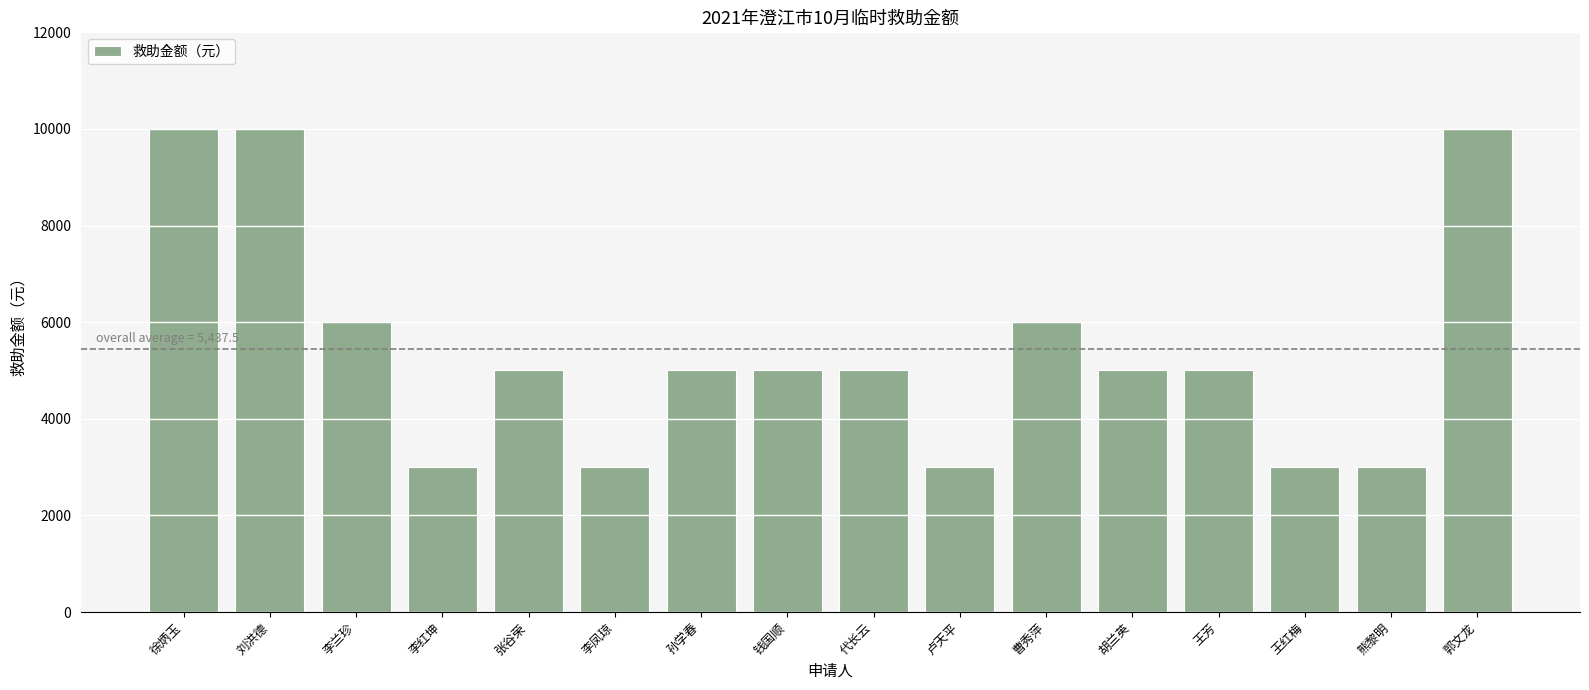

Reading left to right, list all the values displayed in this chart.

徐炳玉=10000	刘洪德=10000	李兰珍=6000	李红坤=3000	张谷荣=5000	李凤琼=3000	孙学春=5000	钱国顺=5000	代长云=5000	卢天平=3000	曹秀萍=6000	胡兰英=5000	王芳=5000	王红梅=3000	熊黎明=3000	郭文龙=10000